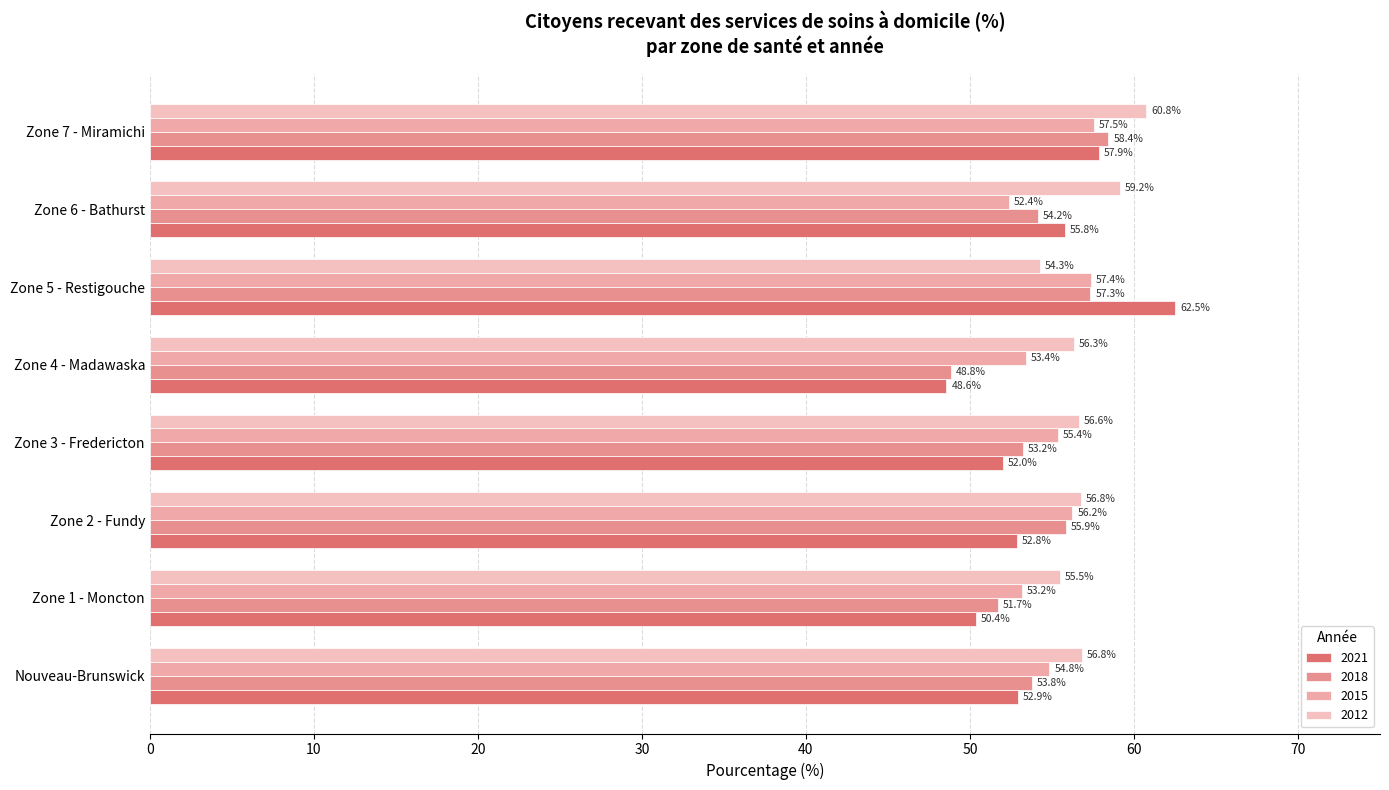

What is the average value of the 2015 series?

55.0